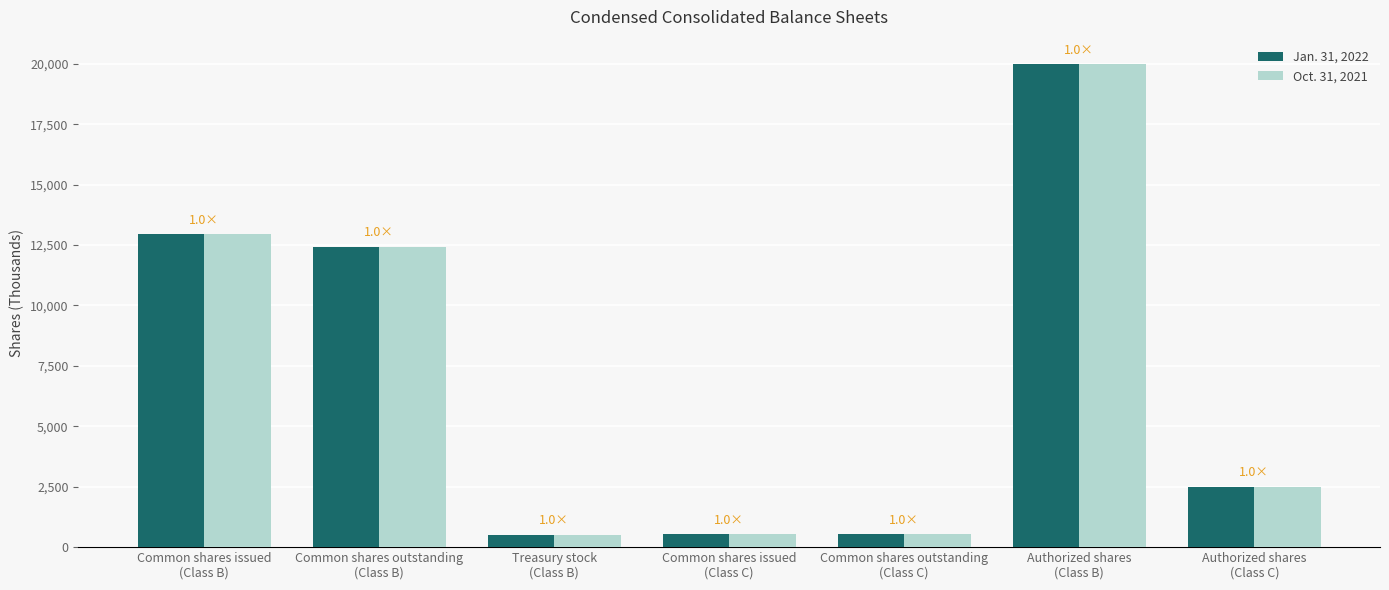

What is the difference between the second highest and minimum values in the Oct. 31, 2021 series?

12419